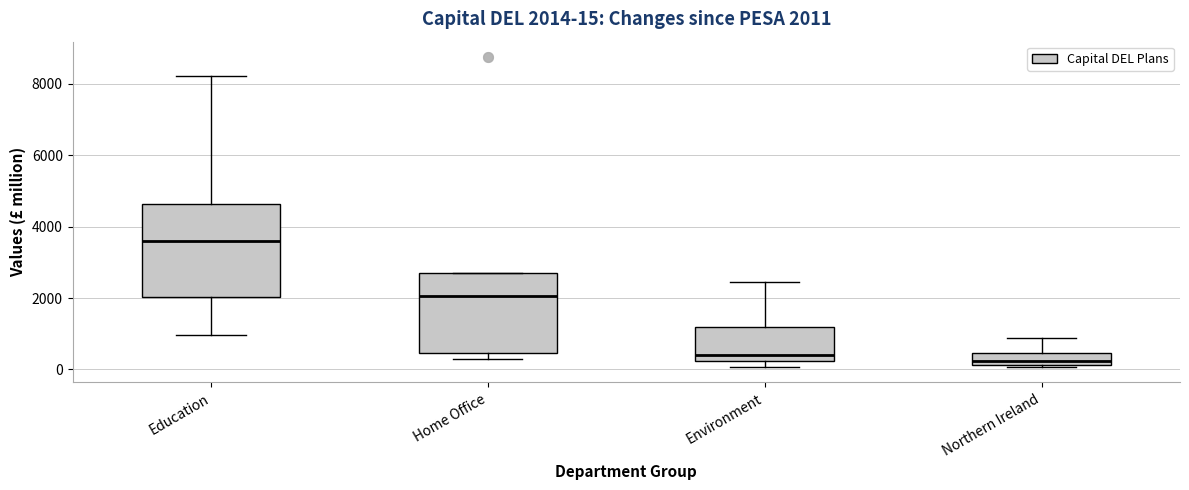

Which box's median line is the highest?

Education